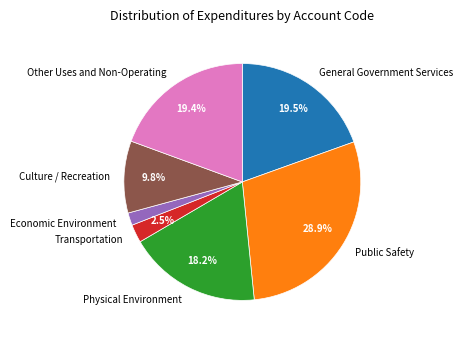

The Transportation slice represents 16% of the pie. True or false?

False